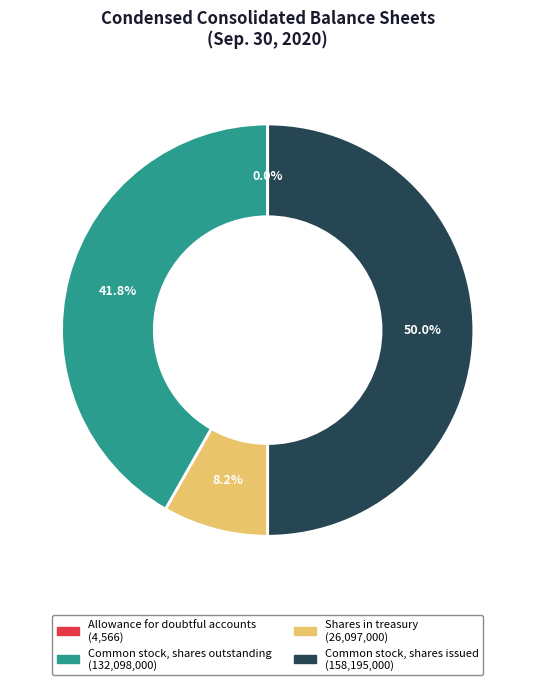

Which category has the biggest portion of the pie?

Common stock, shares issued